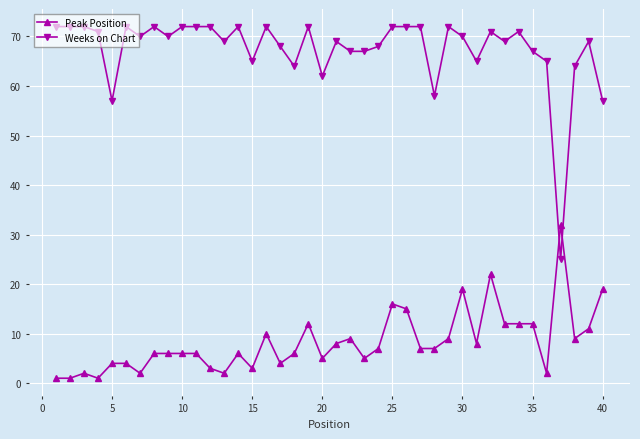

What is the difference between the maximum and minimum values in the Peak Position series?

31